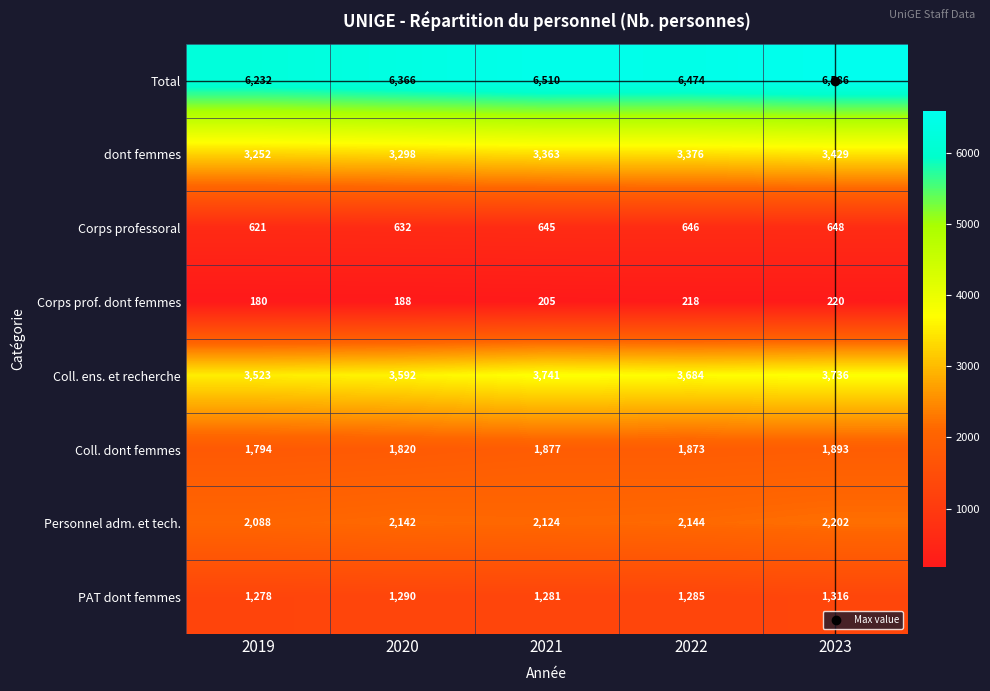

Count the number of categories in the chart.

5